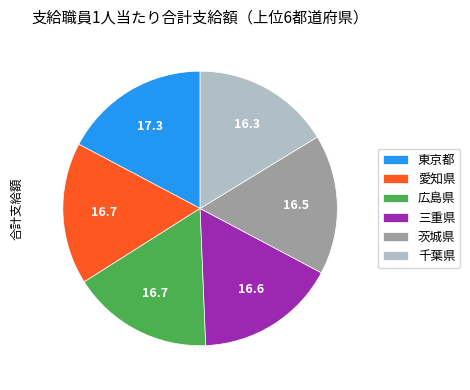

How many segments does this pie chart have?

6